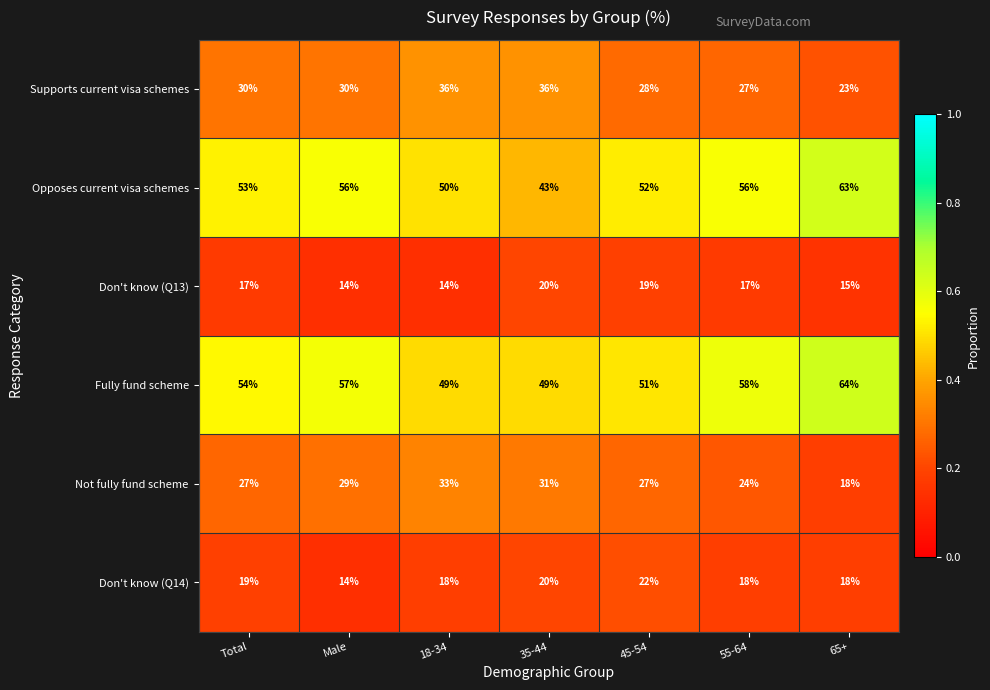

Where is Opposes current visa schemes nearest to the value 53?

Total